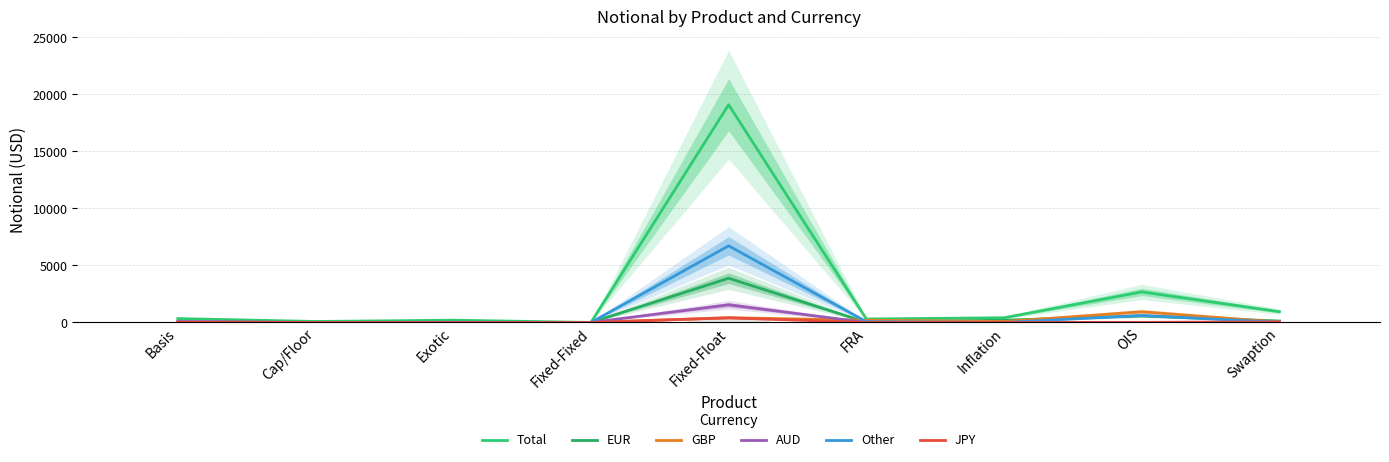

At which label does GBP first exceed 33?

Fixed-Float